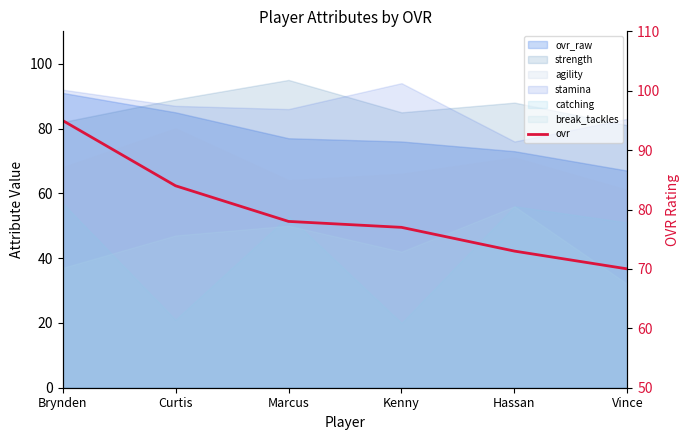

Approximately how many times larger is the value at Brynden compared to Marcus?

1.2